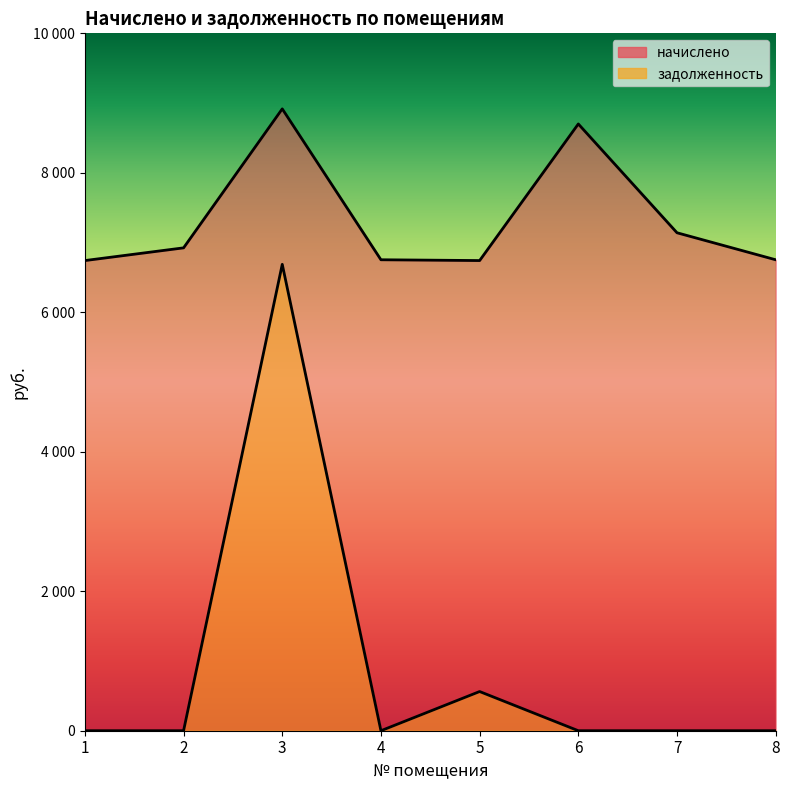

Which series has the largest total across all categories?

начислено